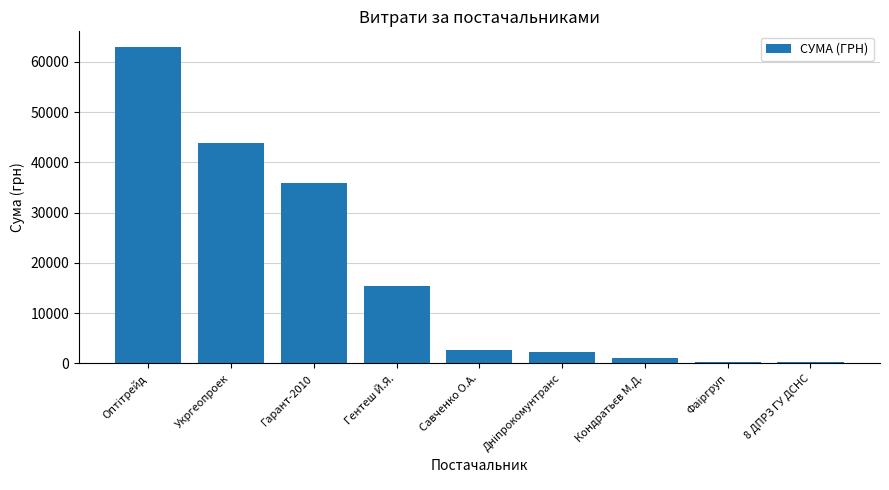

What is the difference between the maximum and minimum values?

62606.8